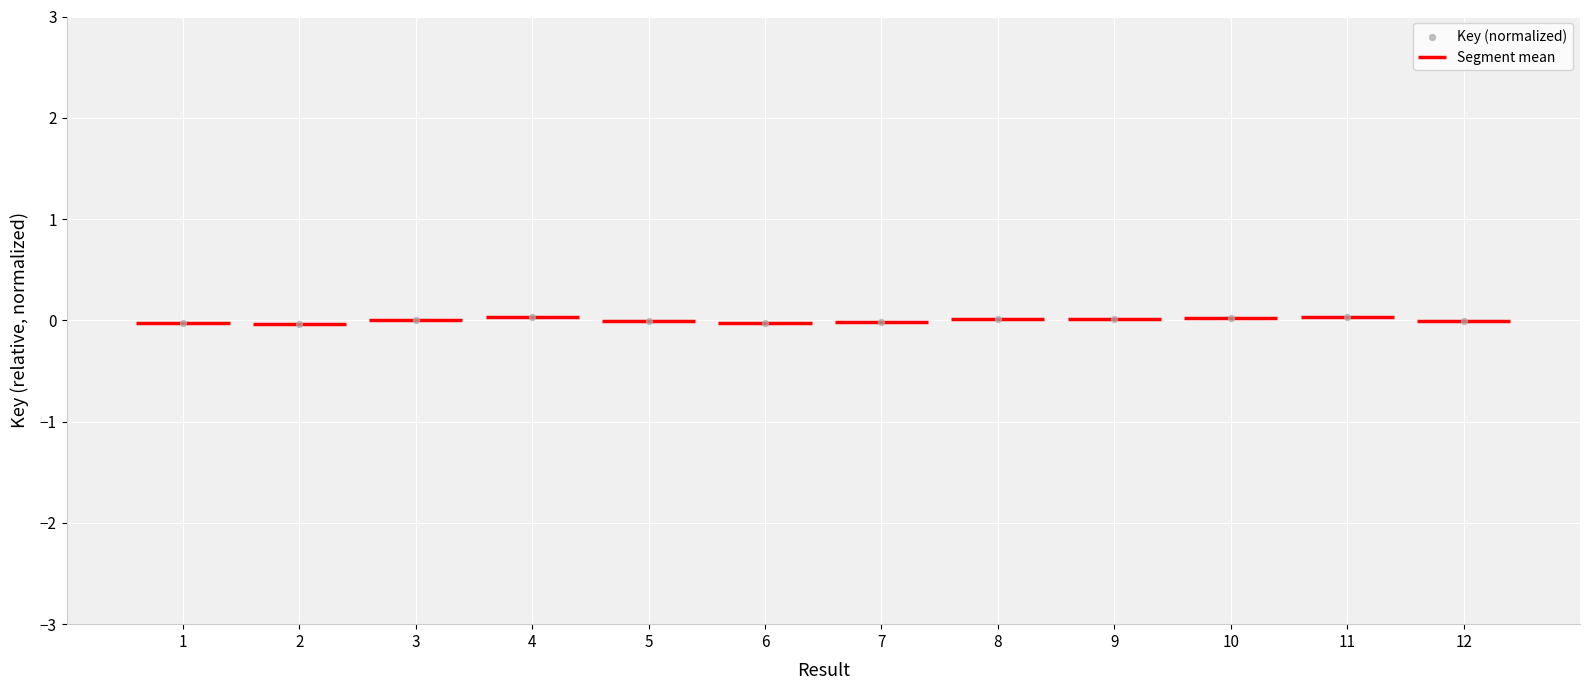

What is the range of X values (max minus min)?

11.0